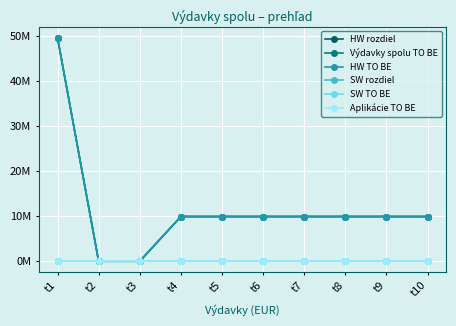

Reading right to left, extract all data points from this chart.

HW rozdiel: 9923811.4	9923811.4	9923811.4	9923811.4	9923811.4	9923811.4	9923811.4	0.0	0.0	49619056.8
Výdavky spolu TO BE: 9923811.4	9923811.4	9923811.4	9923811.4	9923811.4	9923811.4	9923811.4	0.0	0.0	49619056.8
HW TO BE: 9923811.4	9923811.4	9923811.4	9923811.4	9923811.4	9923811.4	9923811.4	0.0	0.0	49619056.8
SW rozdiel: 0.0	0.0	0.0	0.0	0.0	0.0	0.0	0.0	0.0	0.0
SW TO BE: 0.0	0.0	0.0	0.0	0.0	0.0	0.0	0.0	0.0	0.0
Aplikácie TO BE: 0.0	0.0	0.0	0.0	0.0	0.0	0.0	0.0	0.0	0.0